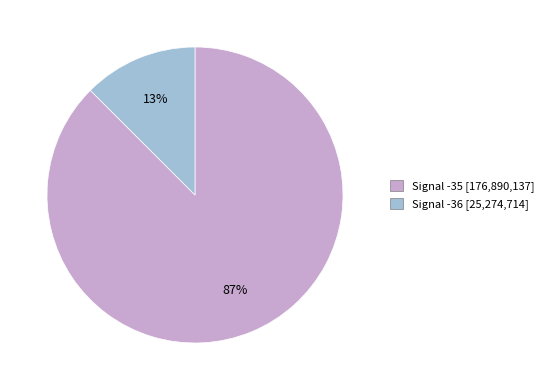

Is there any slice that represents more than half of the pie?

Yes